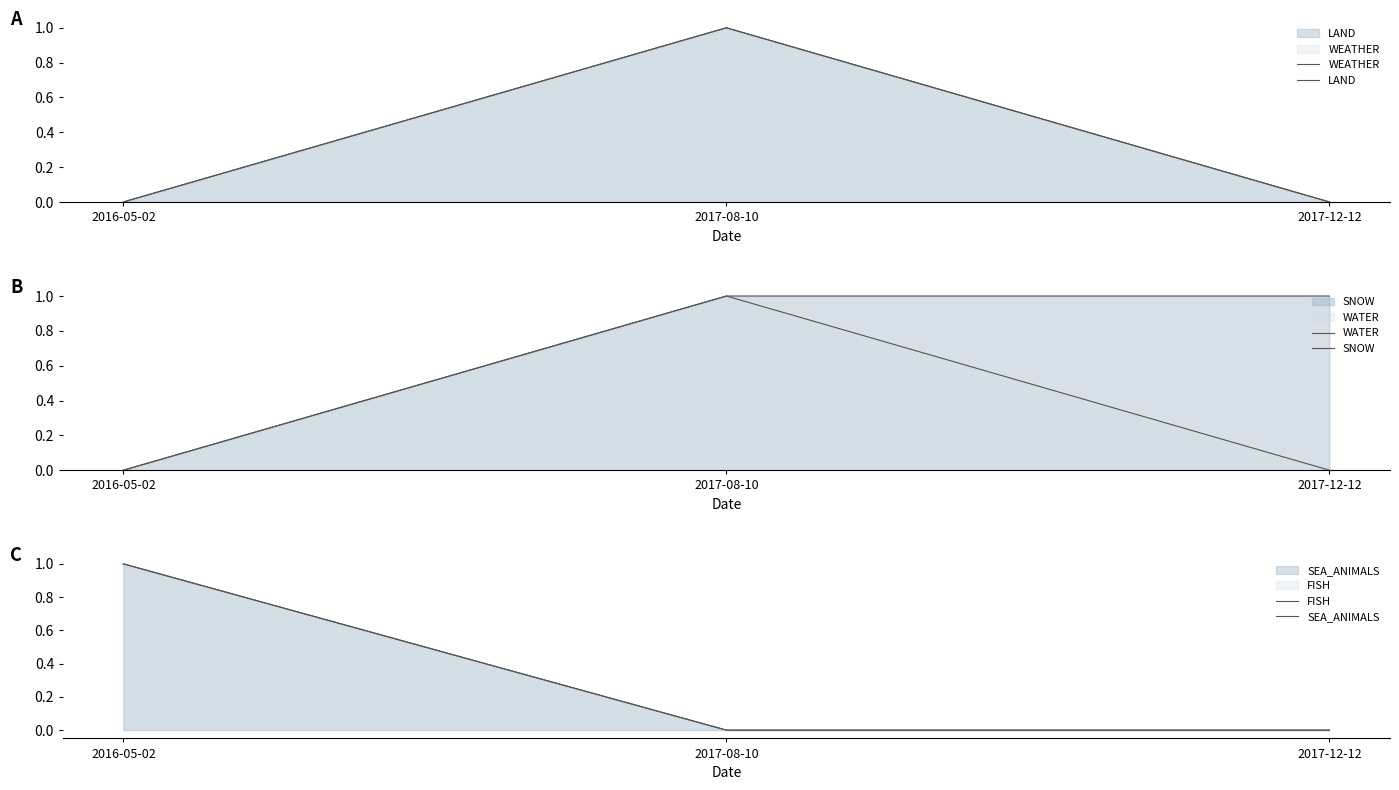

Which series has the widest spread of values?

WEATHER